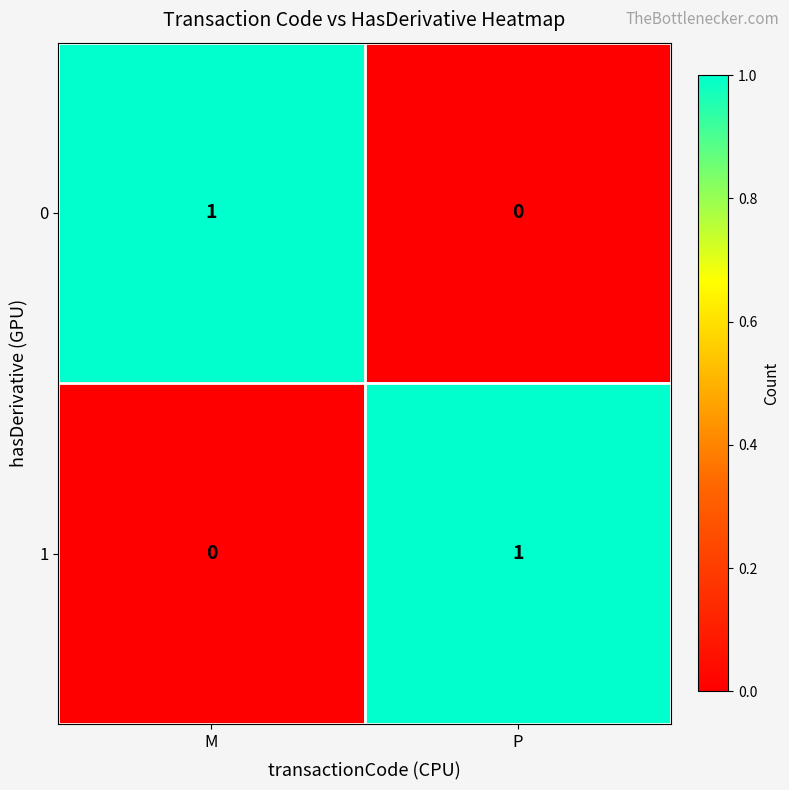

Where is 1 nearest to the value 0?

M